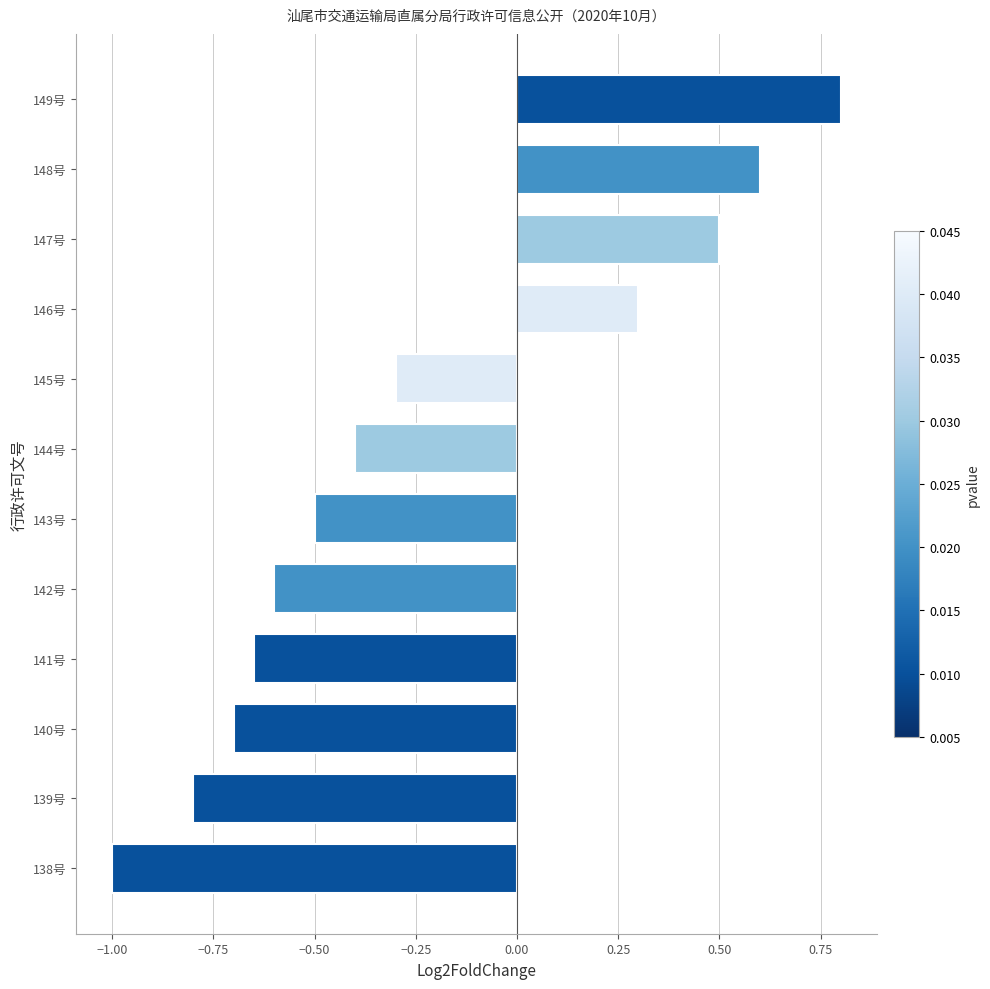

What is the approximate value at 147号?

0.5